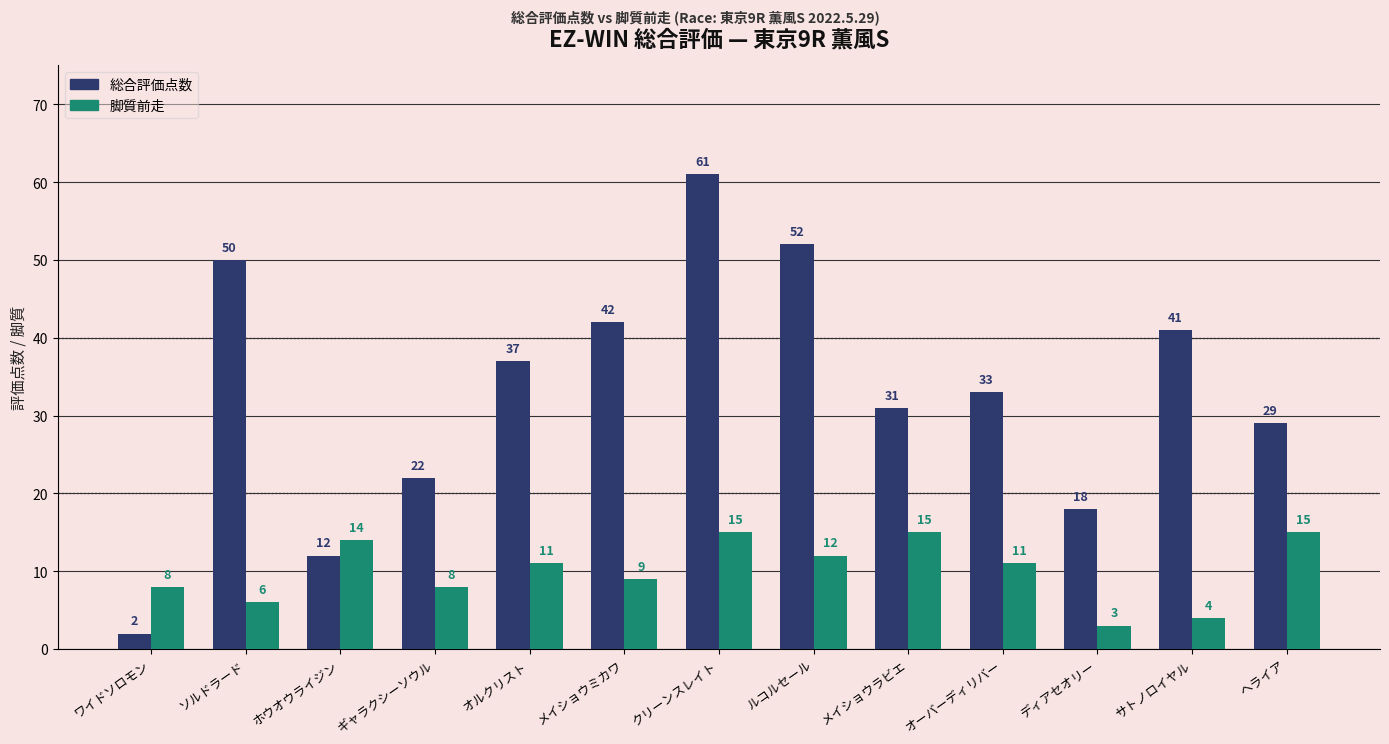

What is the difference between the maximum and minimum values in the 脚質前走 series?

12